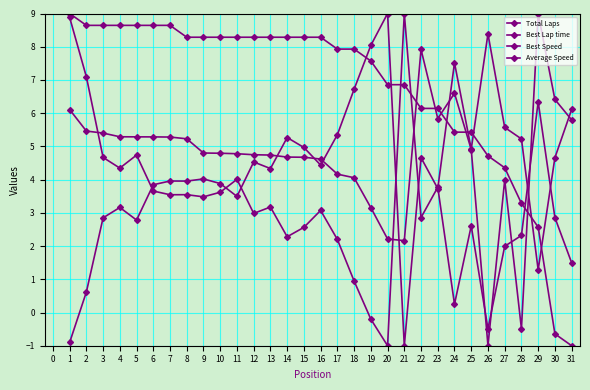

How many categories are shown in the chart?

31